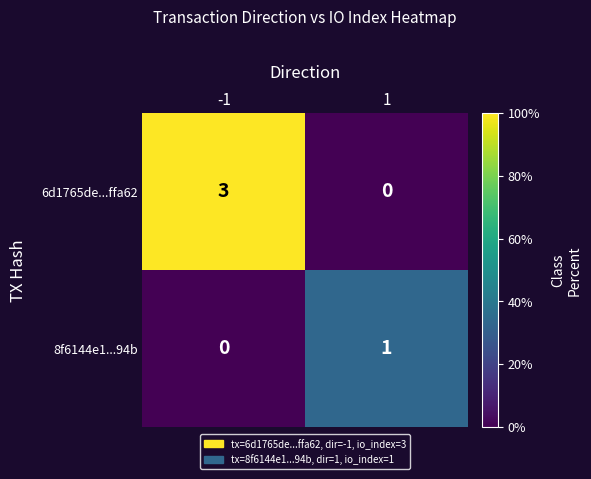

How many data points in 8f6144e1...94b are less than 1?

1